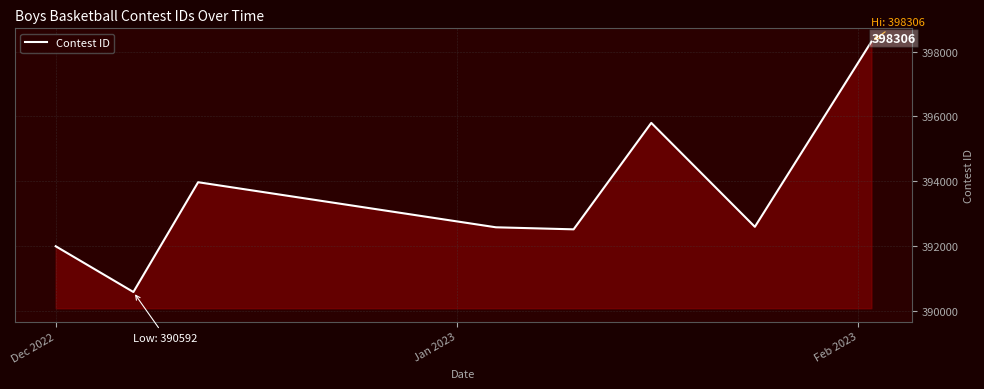

How many lines are shown in the chart?

1